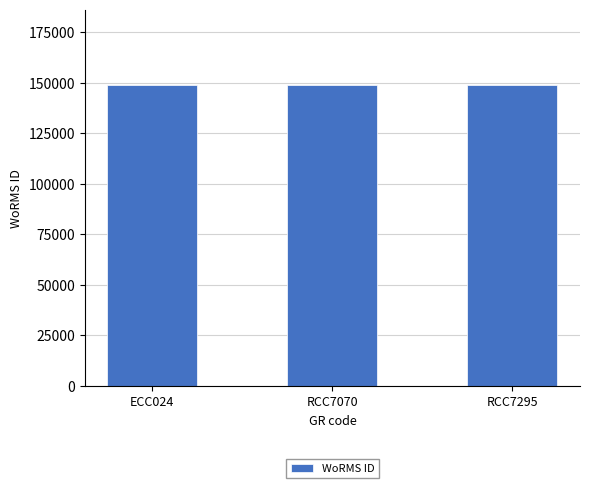

The chart shows a value of 149042 at ECC024. True or false?

True